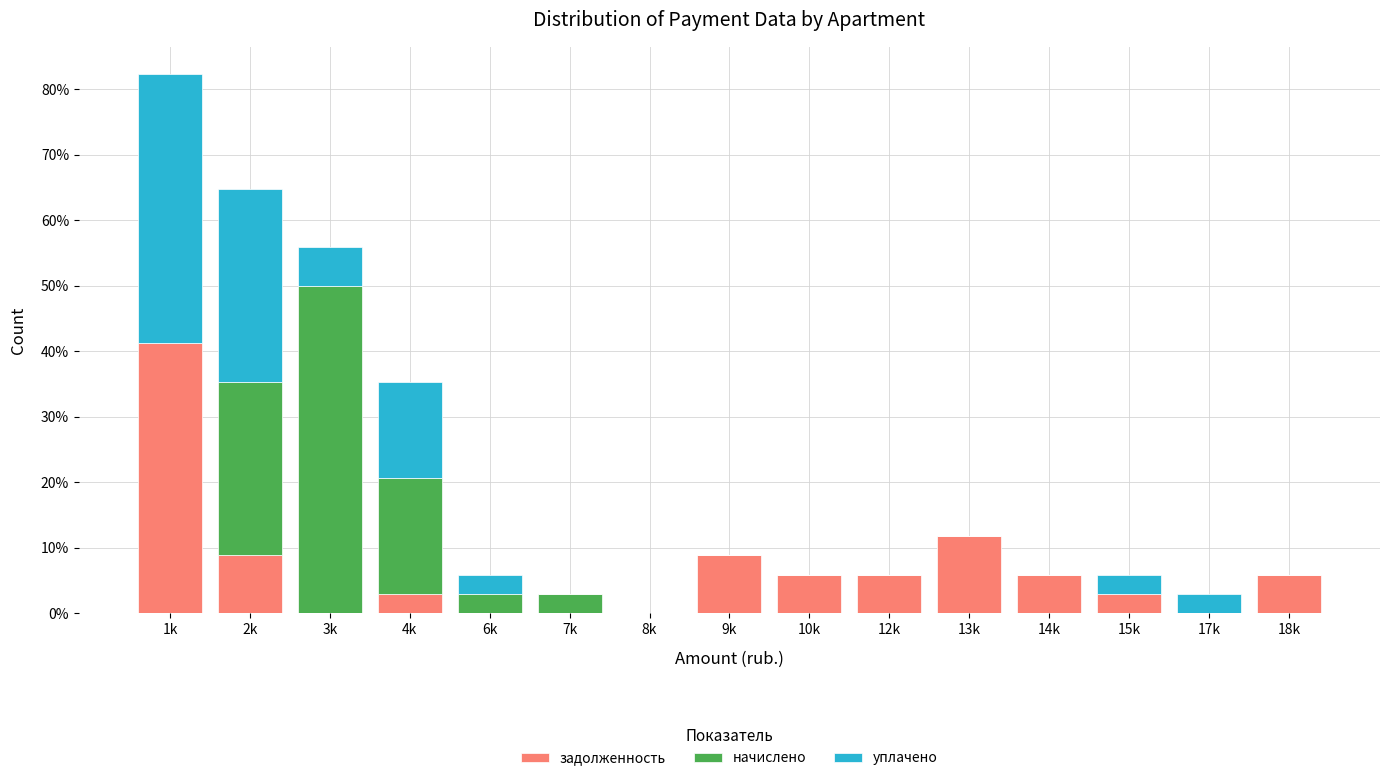

What is the sum of the задолженность values at 7k and 1k?

41.2